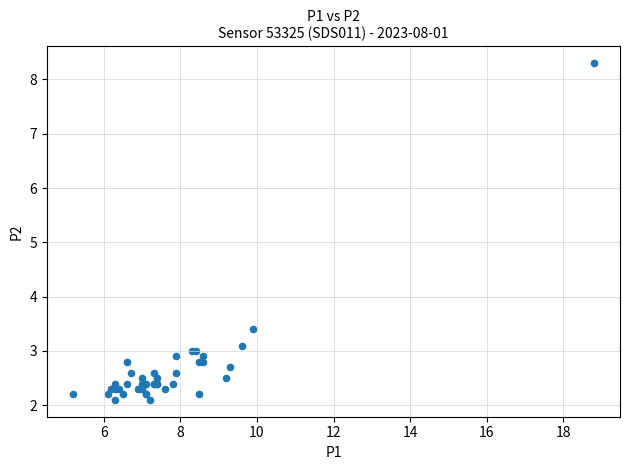

What Y value in the scatter plot is closest to 5?

3.4